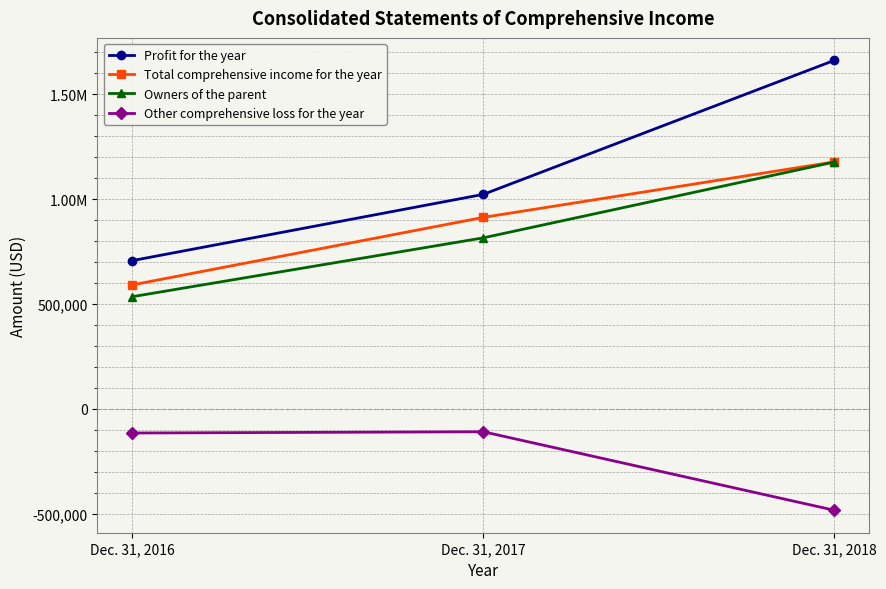

What are all the series names shown in the legend?

Profit for the year, Total comprehensive income for the year, Owners of the parent, Other comprehensive loss for the year